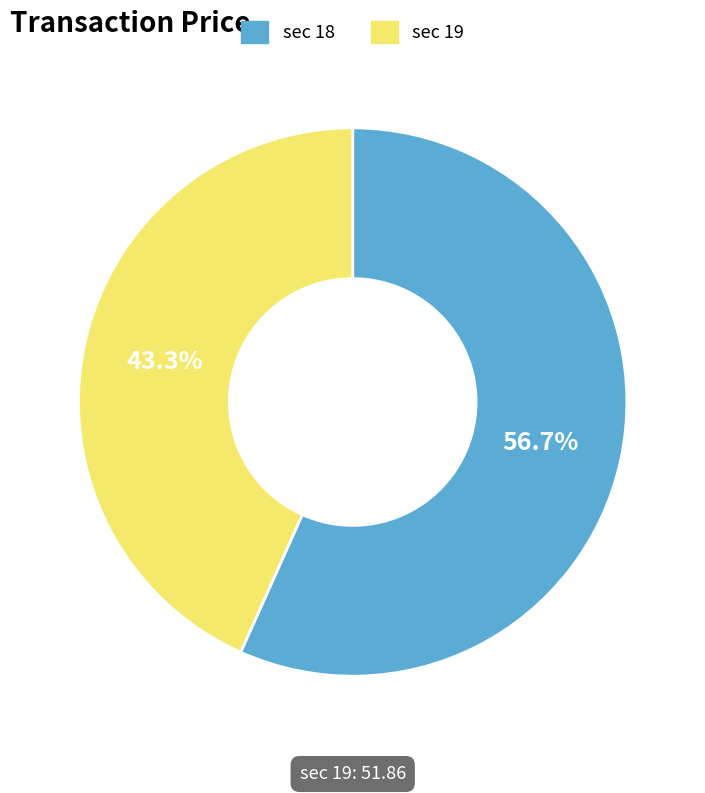

Between sec 18 and sec 19, which is larger?

sec 18